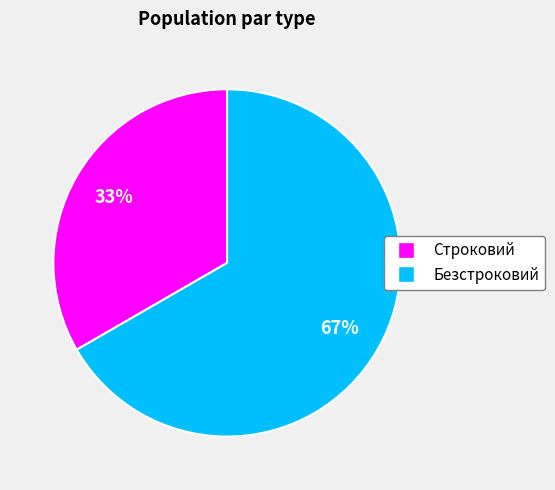

Does Строковий account for over 50% of the chart?

No